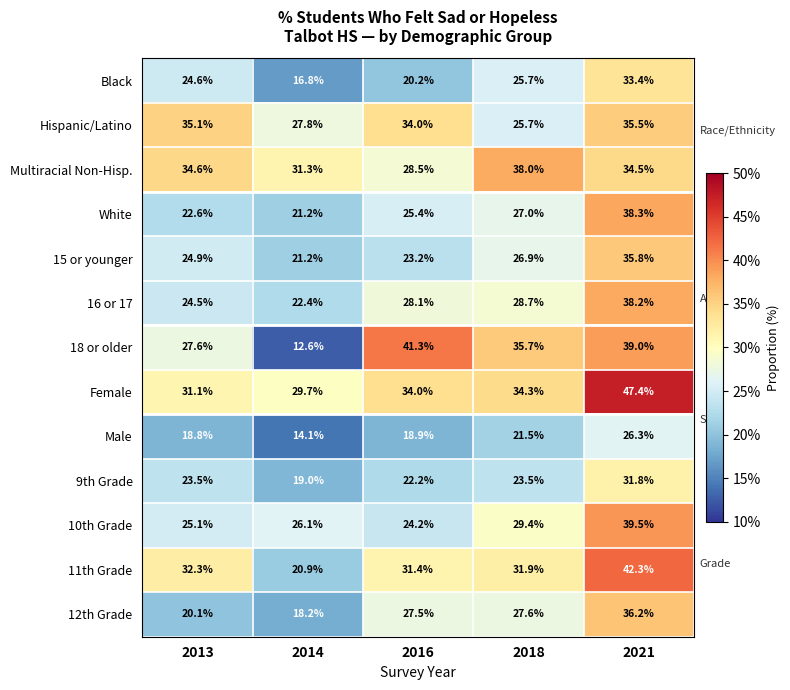

Which label corresponds to the smallest value in the chart?

2014